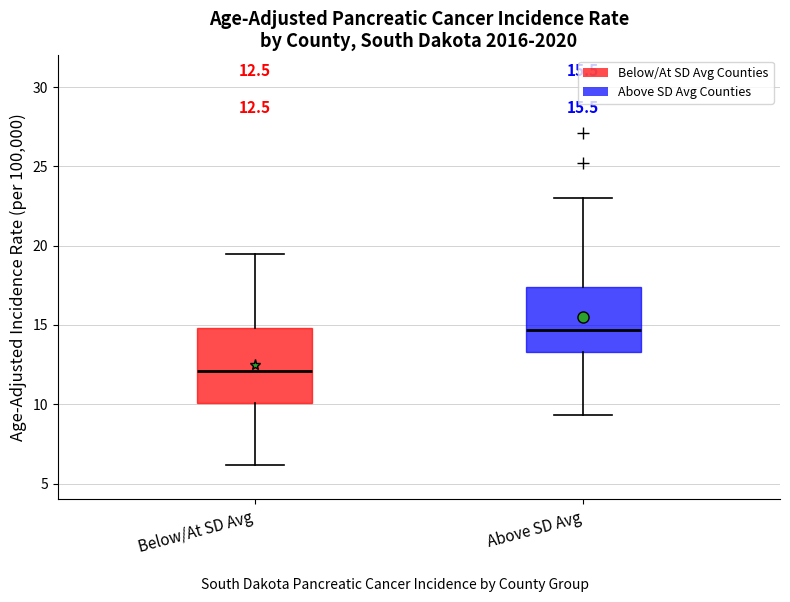

Which box has the highest median line?

Above SD Avg